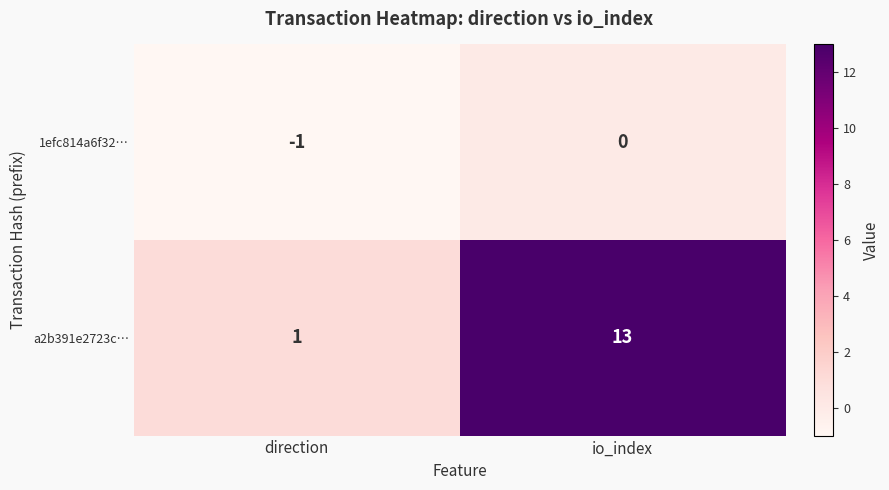

Is it true that 1efc814a6f32… equals 0 at io_index?

True